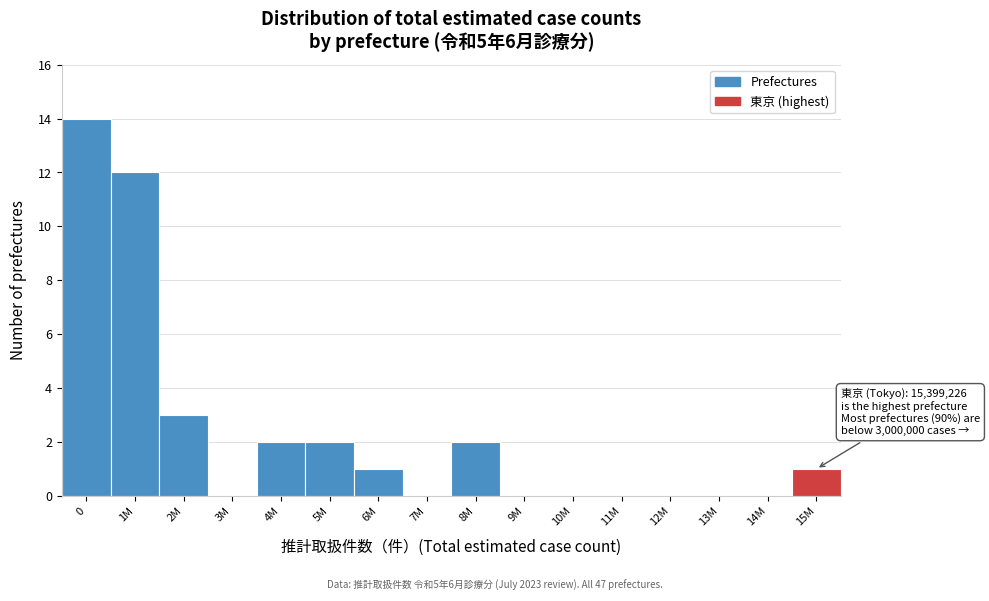

Reading left to right, what are all the values shown in this chart?

0=14	1M=12	2M=3	3M=0	4M=2	5M=2	6M=1	7M=0	8M=2	9M=0	10M=0	11M=0	12M=0	13M=0	14M=0	15M=1